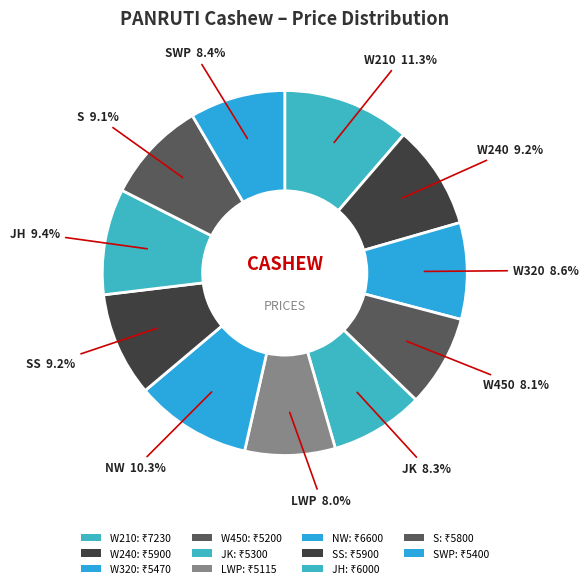

Is there any slice that represents more than half of the pie?

No